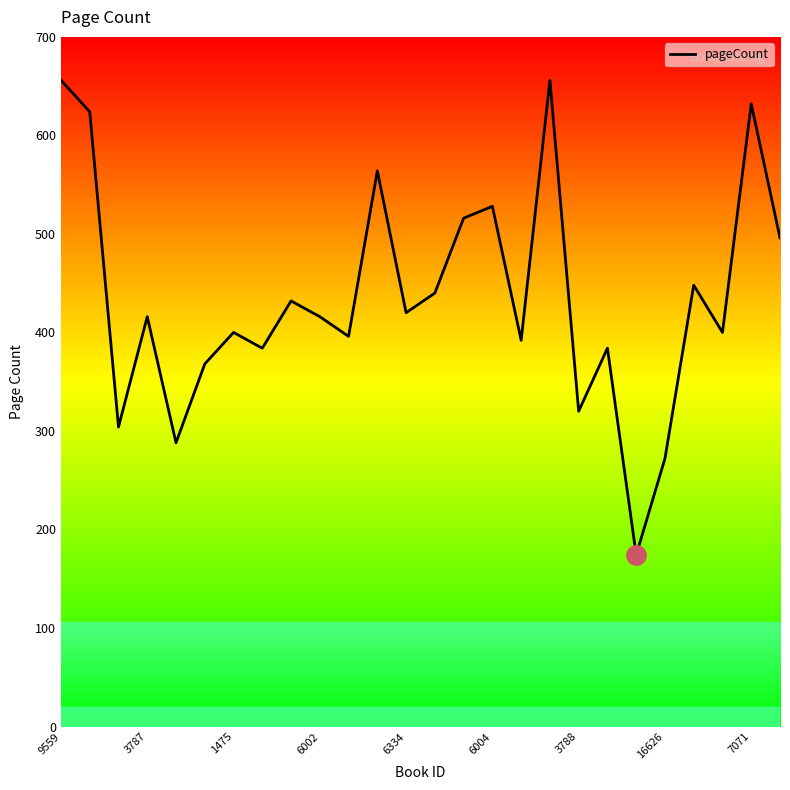

Rank the categories by value from lowest to highest.

20, 21, 6334, 1475, 18, 6004, 16626, 19, 16, 10, 3788, 23, 6002, 9, 12, 7071, 13, 22, 25, 14, 15, 11, 3787, 24, 9559, 17